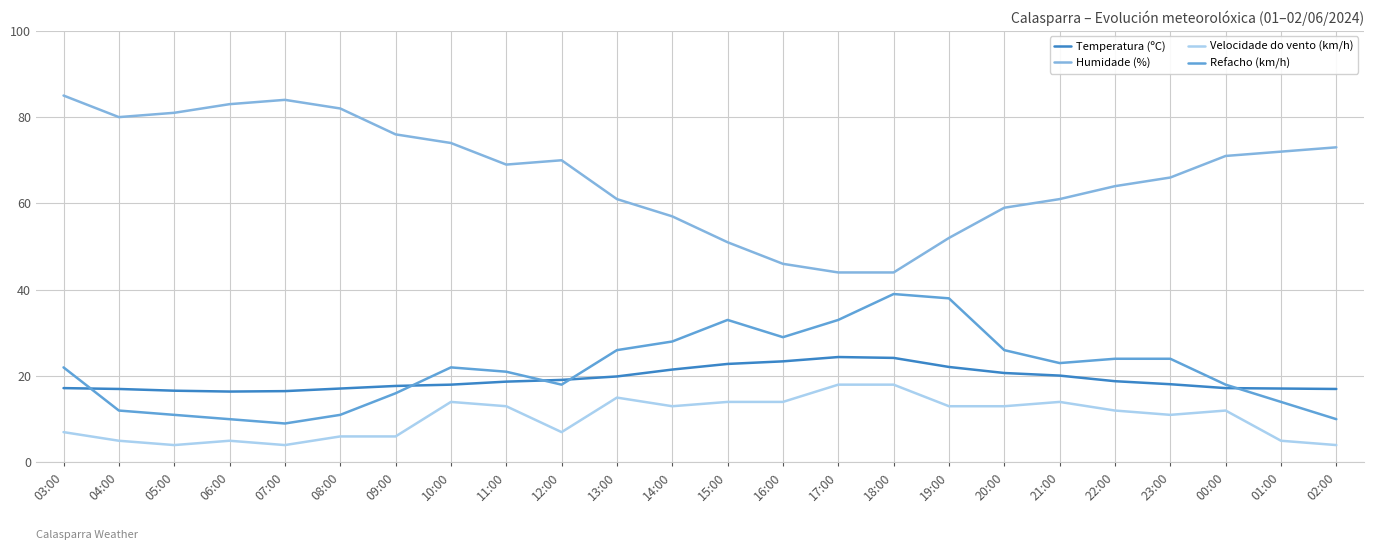

Reading right to left, list all the values displayed in this chart.

Temperatura (ºC): 17.0	17.1	17.2	18.1	18.8	20.1	20.7	22.1	24.2	24.4	23.4	22.8	21.5	19.9	19.1	18.7	18.0	17.7	17.1	16.5	16.4	16.6	17.0	17.2
Humidade (%): 73.0	72.0	71.0	66.0	64.0	61.0	59.0	52.0	44.0	44.0	46.0	51.0	57.0	61.0	70.0	69.0	74.0	76.0	82.0	84.0	83.0	81.0	80.0	85.0
Velocidade do vento (km/h): 4.0	5.0	12.0	11.0	12.0	14.0	13.0	13.0	18.0	18.0	14.0	14.0	13.0	15.0	7.0	13.0	14.0	6.0	6.0	4.0	5.0	4.0	5.0	7.0
Refacho (km/h): 10.0	14.0	18.0	24.0	24.0	23.0	26.0	38.0	39.0	33.0	29.0	33.0	28.0	26.0	18.0	21.0	22.0	16.0	11.0	9.0	10.0	11.0	12.0	22.0